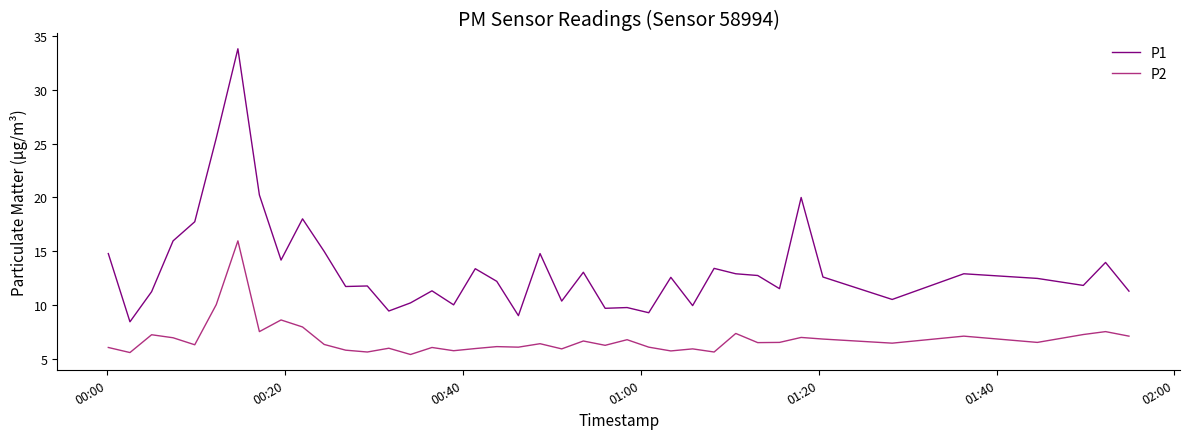

Which series has the largest total across all categories?

P1